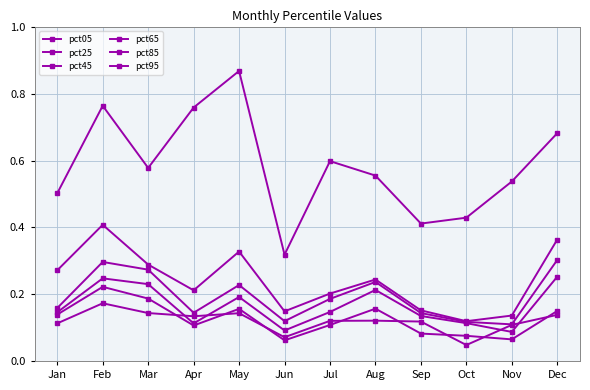

How many distinct data groups are displayed?

6